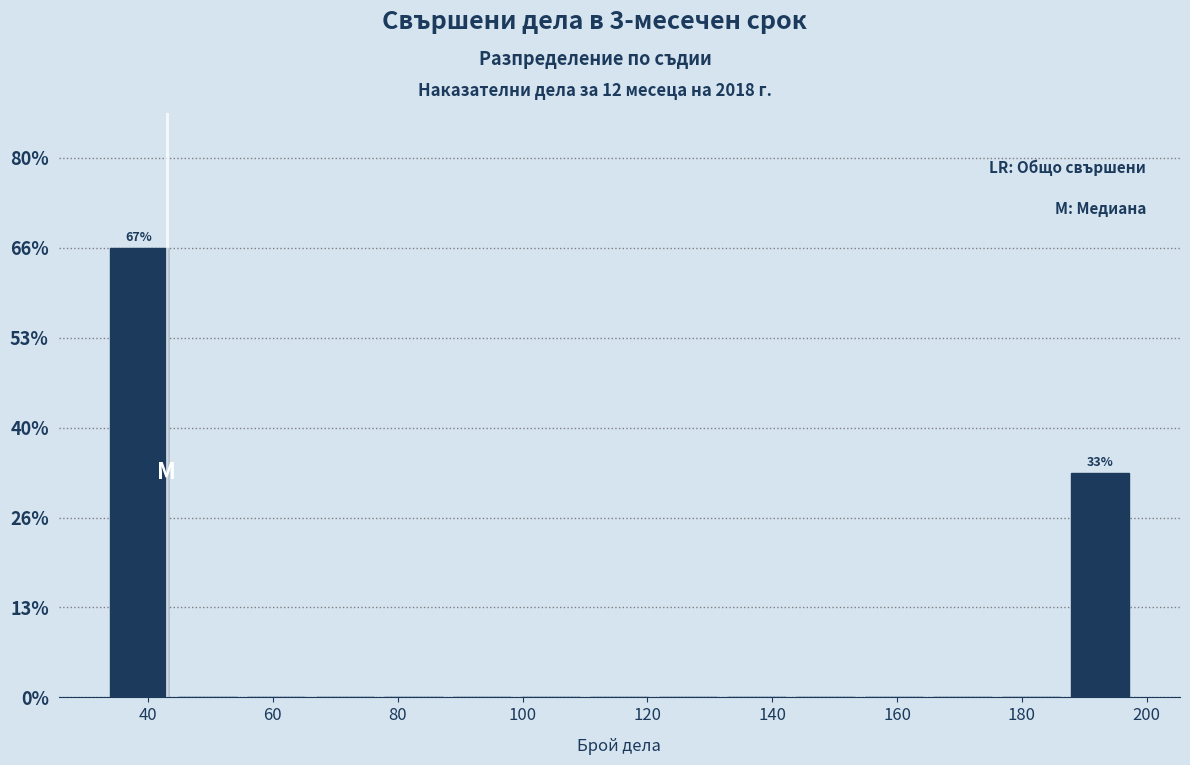

Over which range of the x-axis is the bar tallest?

33 to 44